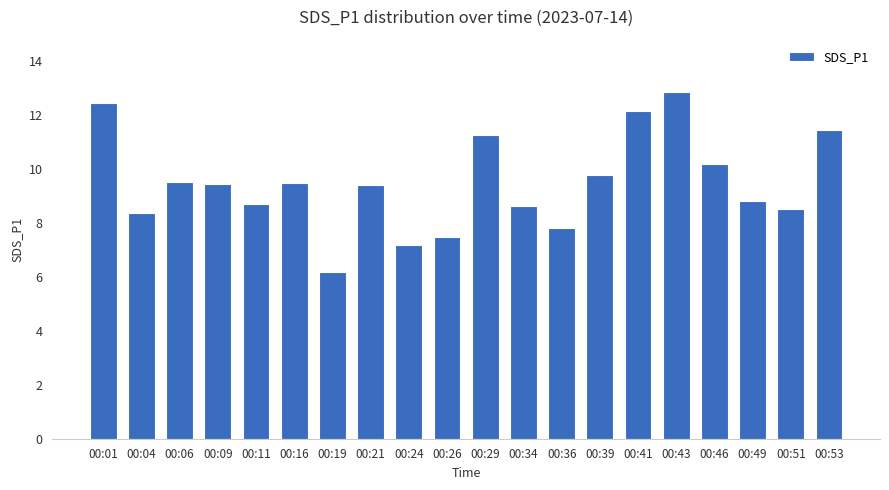

Which label corresponds to the largest value in the chart?

00:43